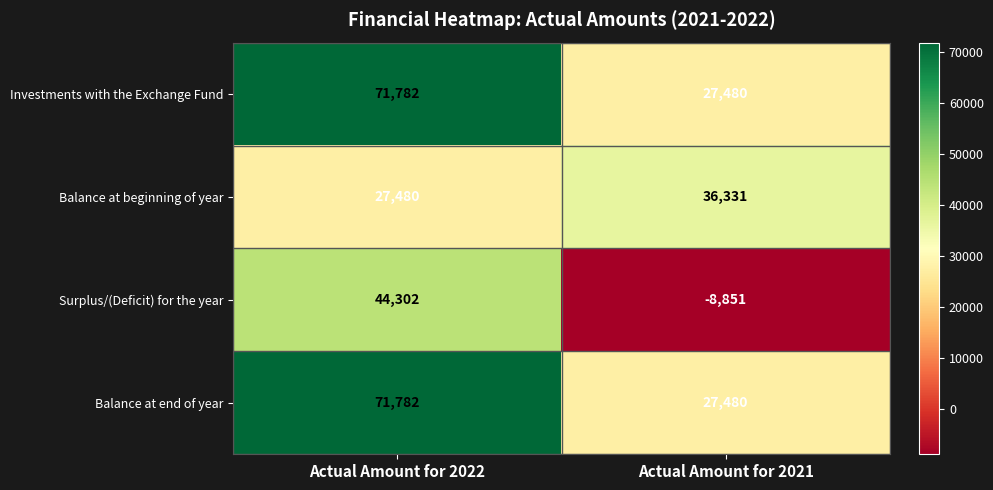

How many distinct data groups are displayed?

4